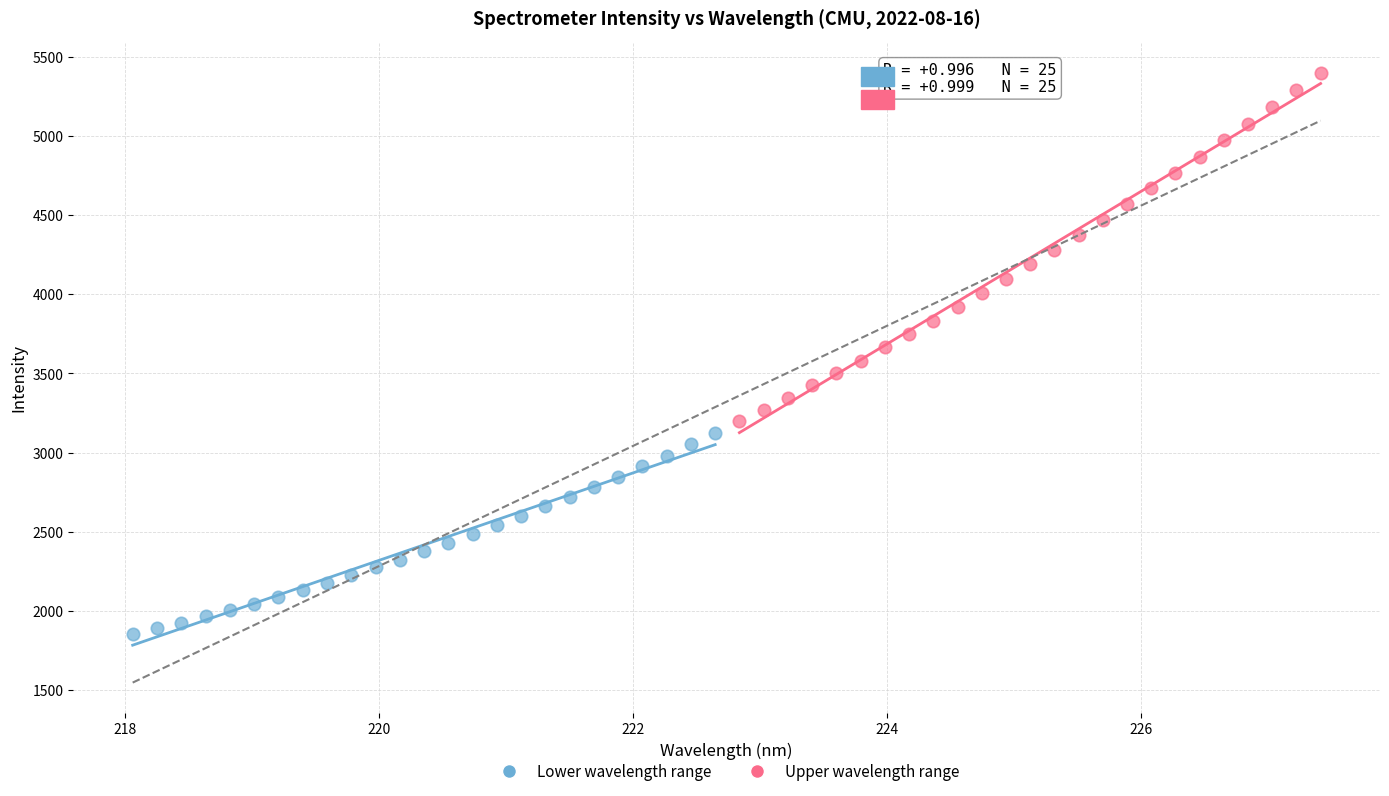

Which series has the largest Y range (max minus min)?

Upper wavelength range